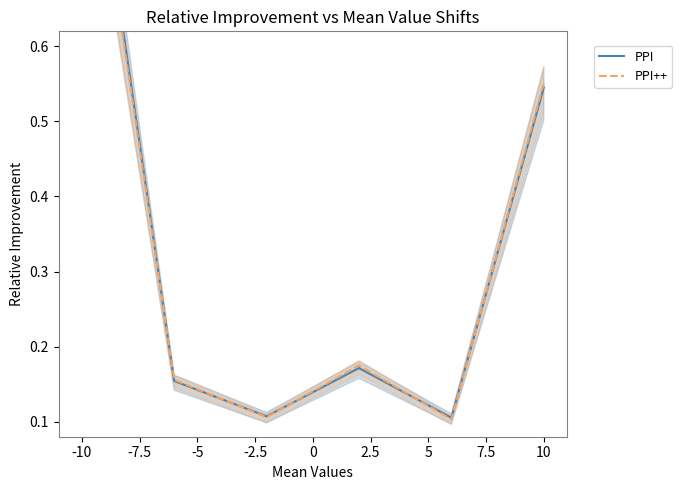

Between -5 and -2.5, which series saw the biggest shift?

PPI++